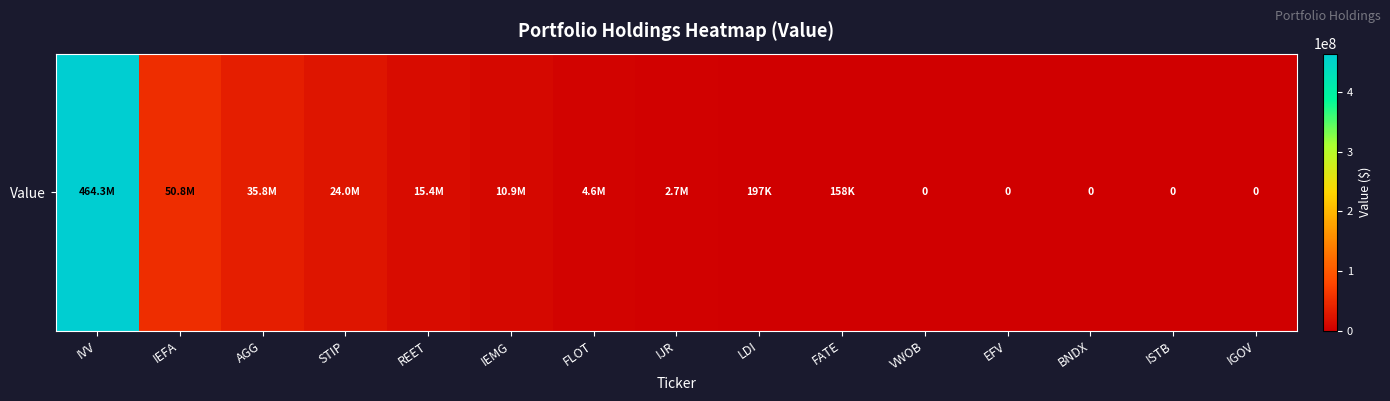

Count the number of values greater than 2733000.

7